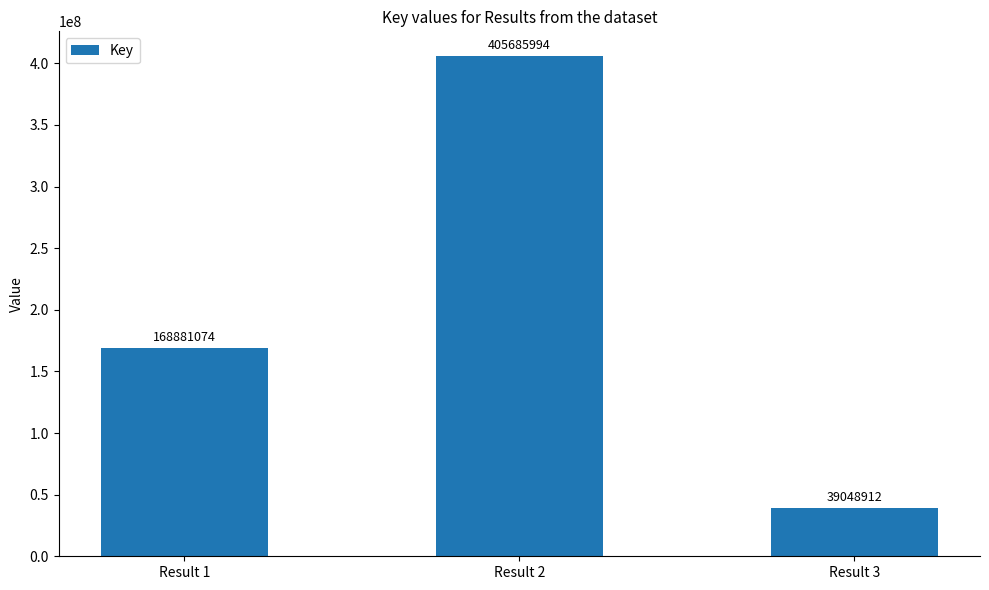

What is the approximate value at Result 1?

168881074